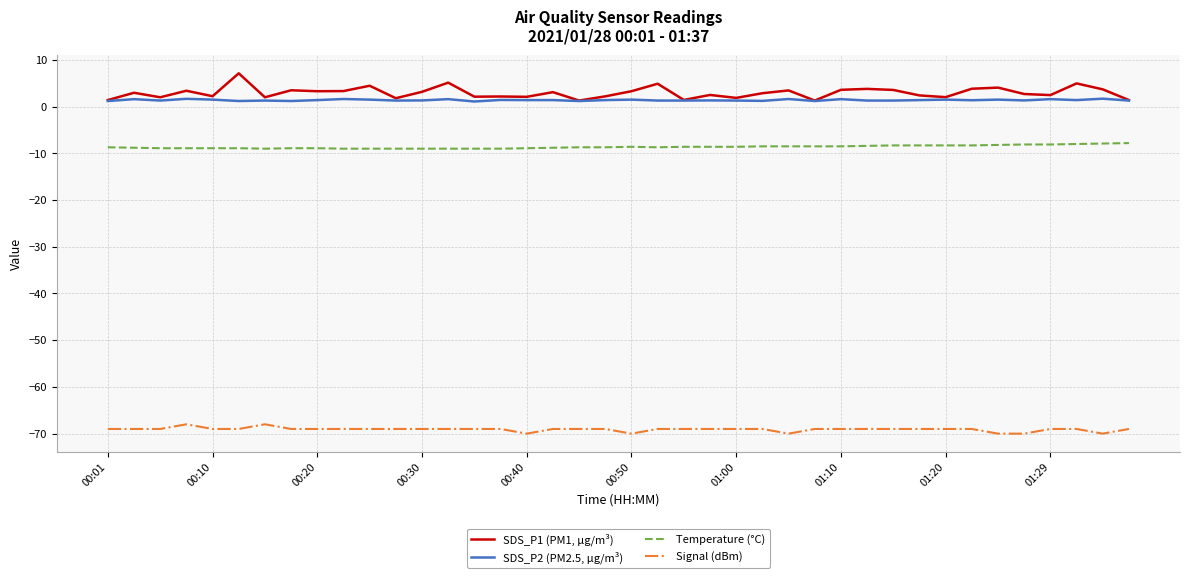

Which series has the widest spread of values?

SDS_P1 (PM1, µg/m³)